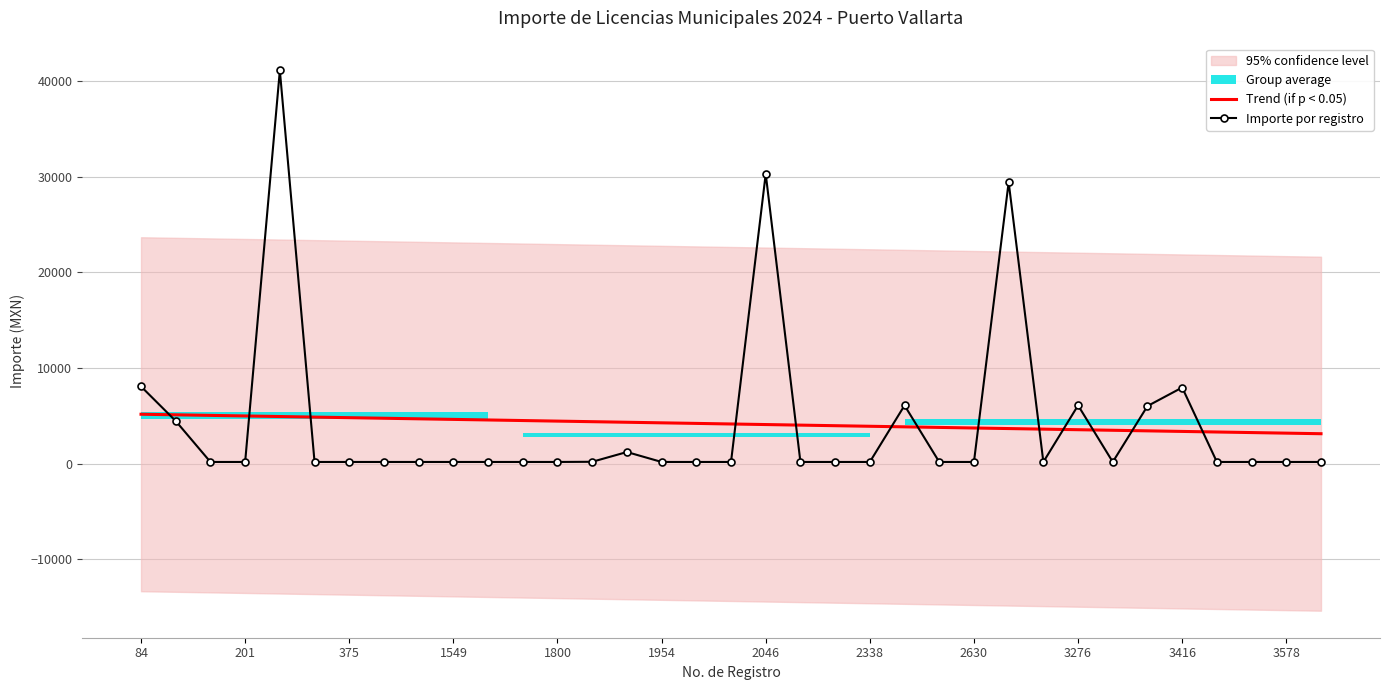

After their last crossing, which series has the higher values: Importe por registro or Trend (if p < 0.05)?

Trend (if p < 0.05)